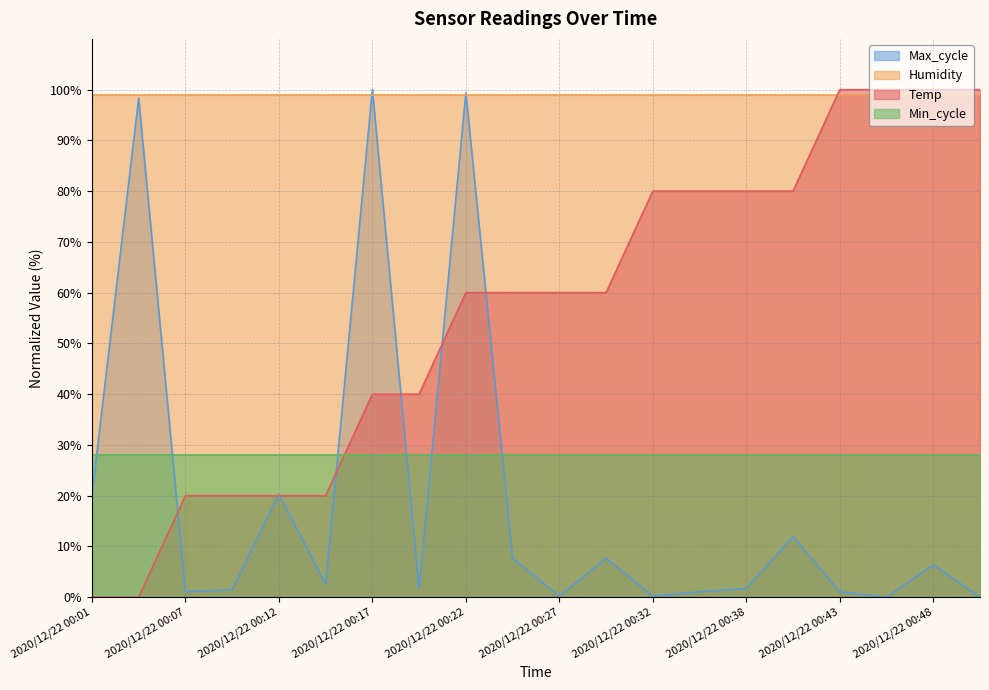

At which category is the sum across all series the highest?

2020/12/22 00:22